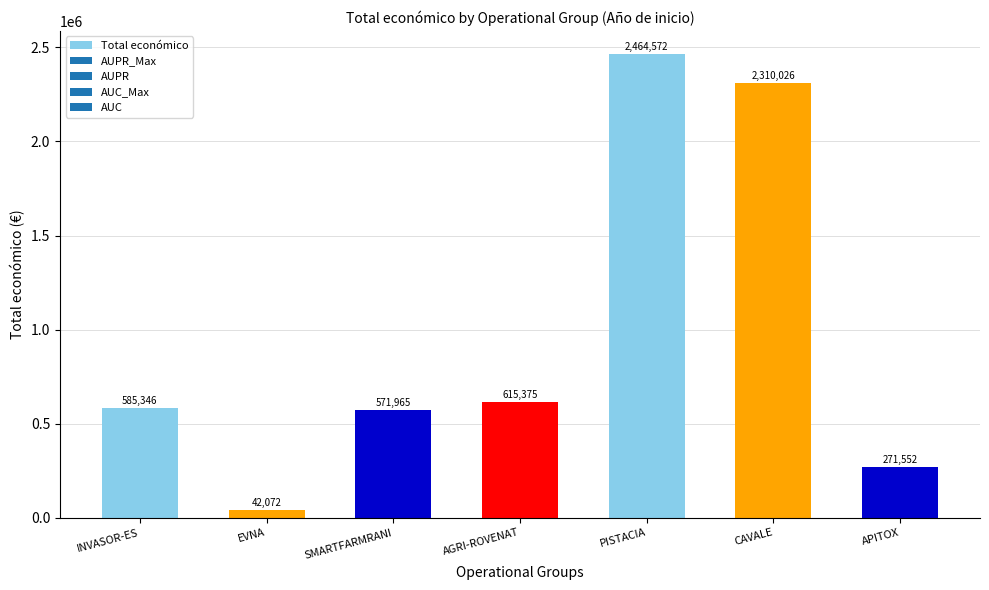

What is the ratio of the value at APITOX to the value at INVASOR-ES?

0.5